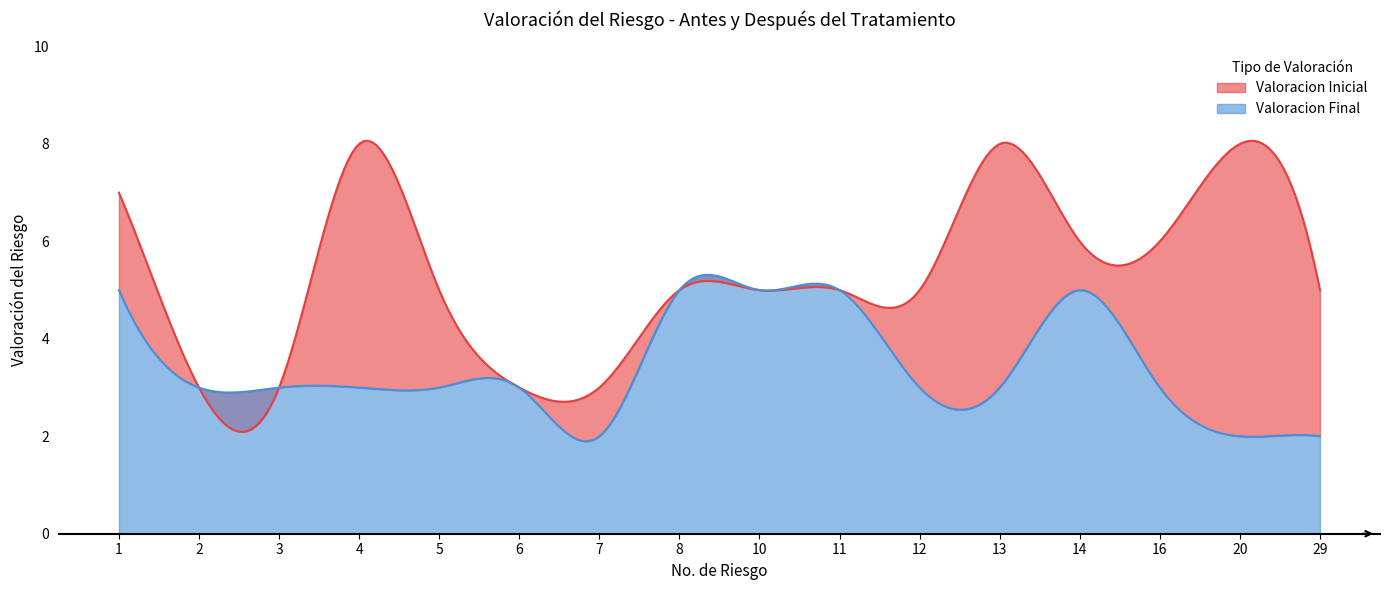

What is the minimum value for Valoracion Inicial?

3